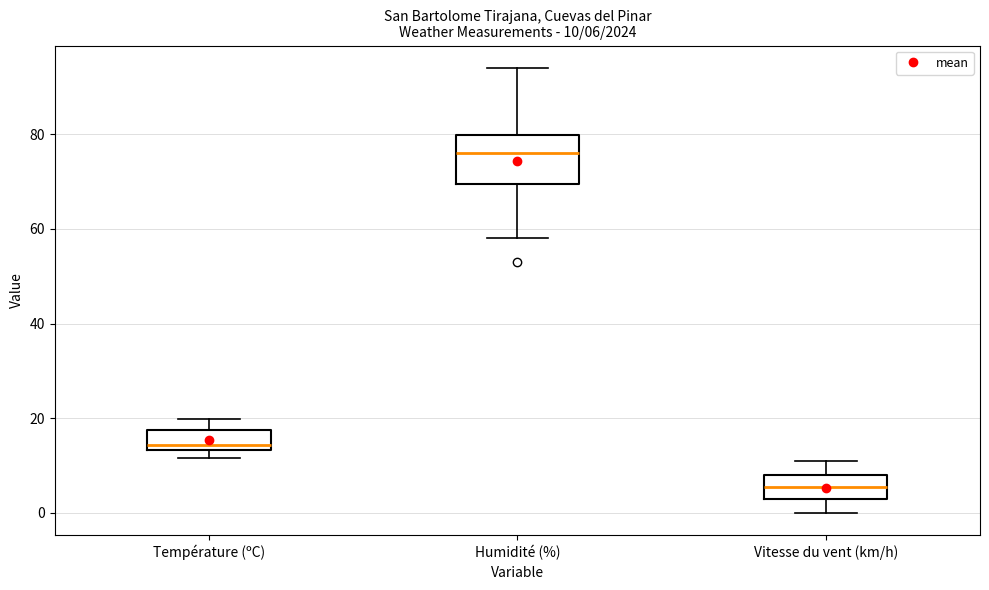

Which box has the lowest median line?

Vitesse du vent (km/h)